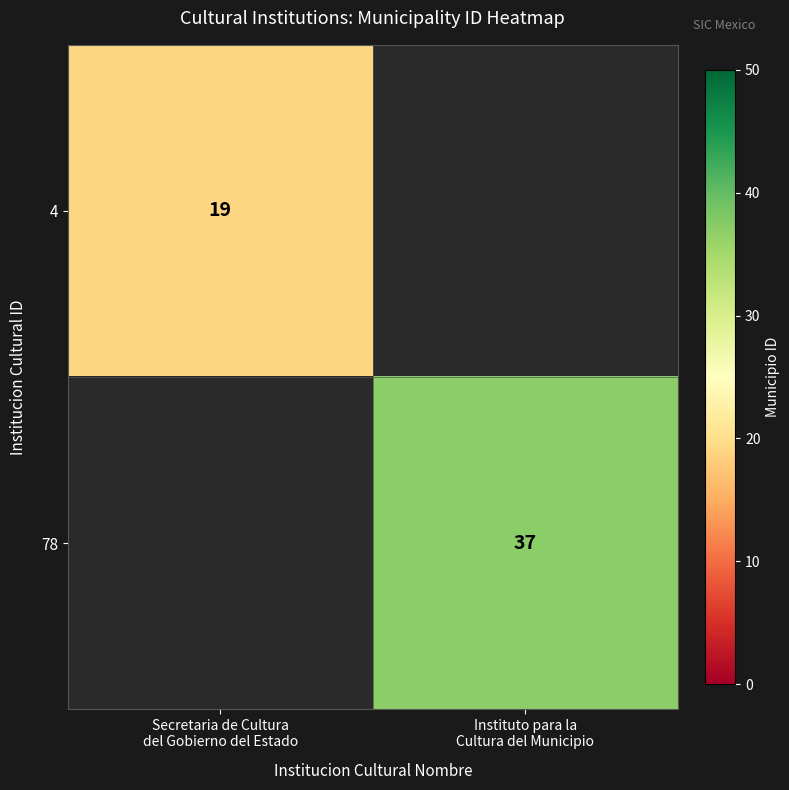

At how many categories does at least one series exceed 29?

1